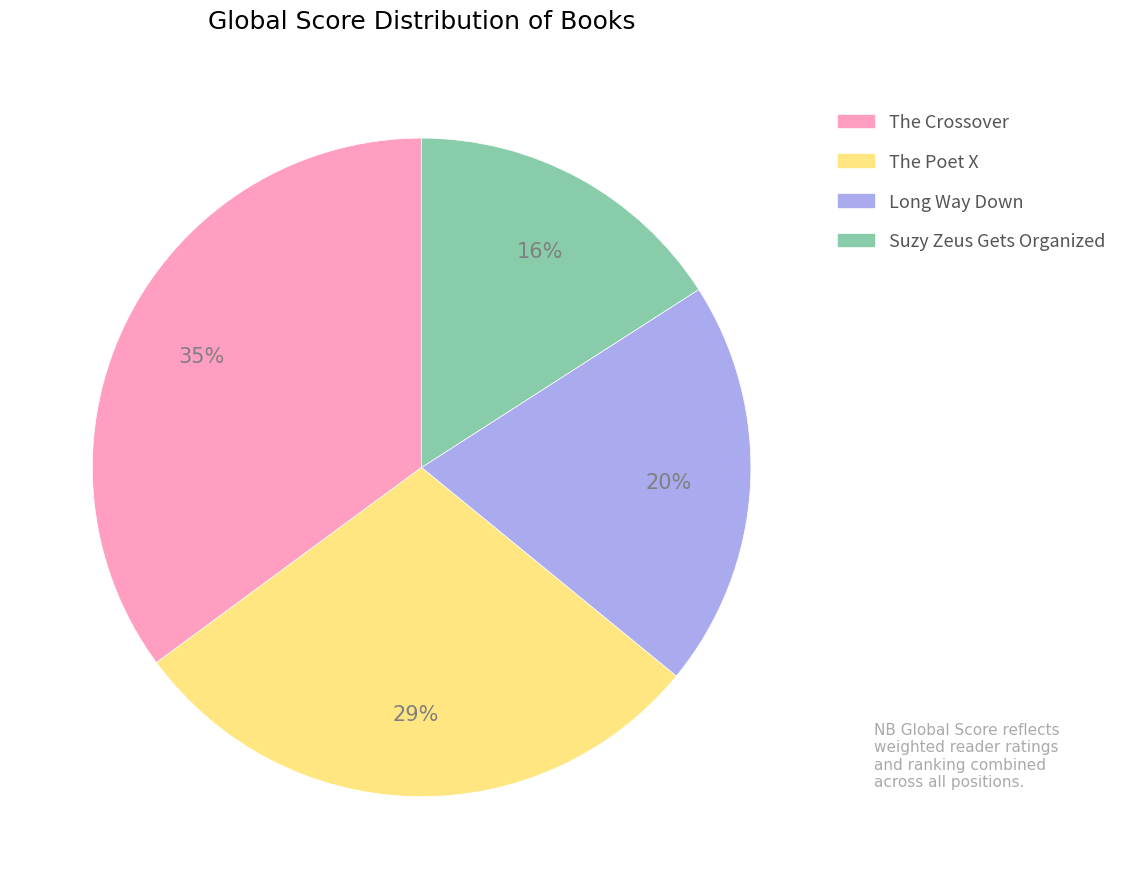

How many segments does this pie chart have?

4